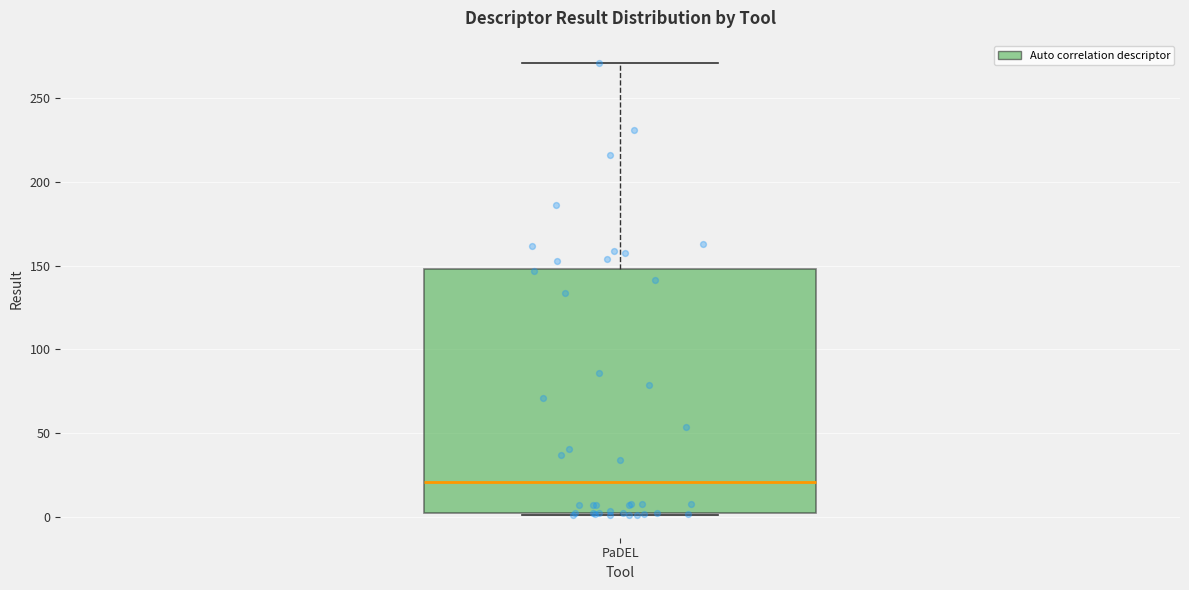

Where does the upper whisker of the box for PaDEL end on the y-axis? The values are not printed on the chart, so give them approximately, as read against the axis.

270